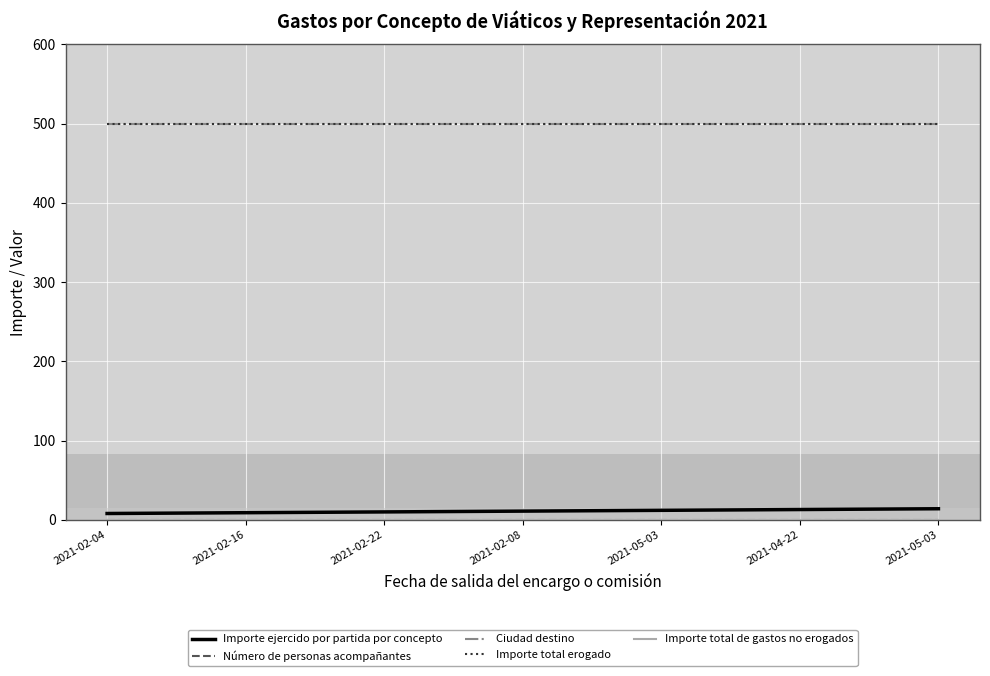

Which category has the lowest value across all series?

2021-02-04